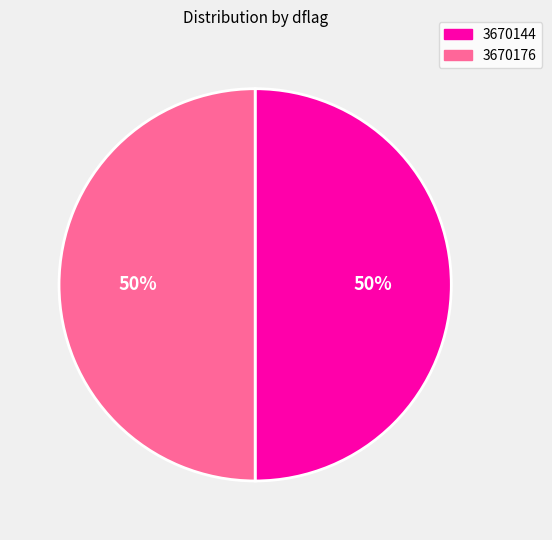

Combined, do 3670176 and 3670144 account for over 50%?

Yes